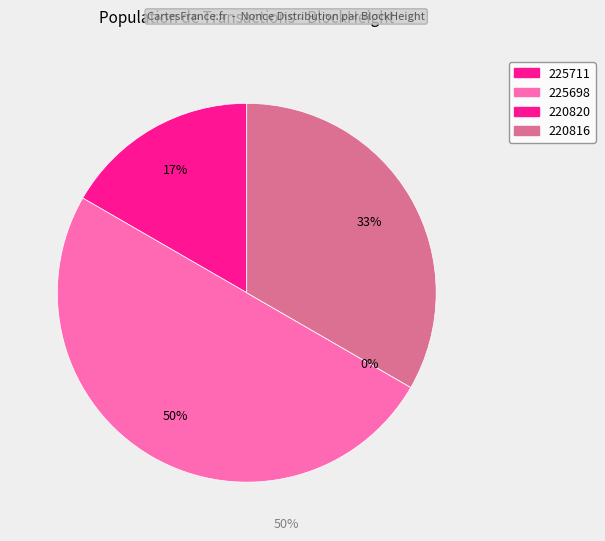

What percentage is the 225698 slice, to the nearest percent?

50%